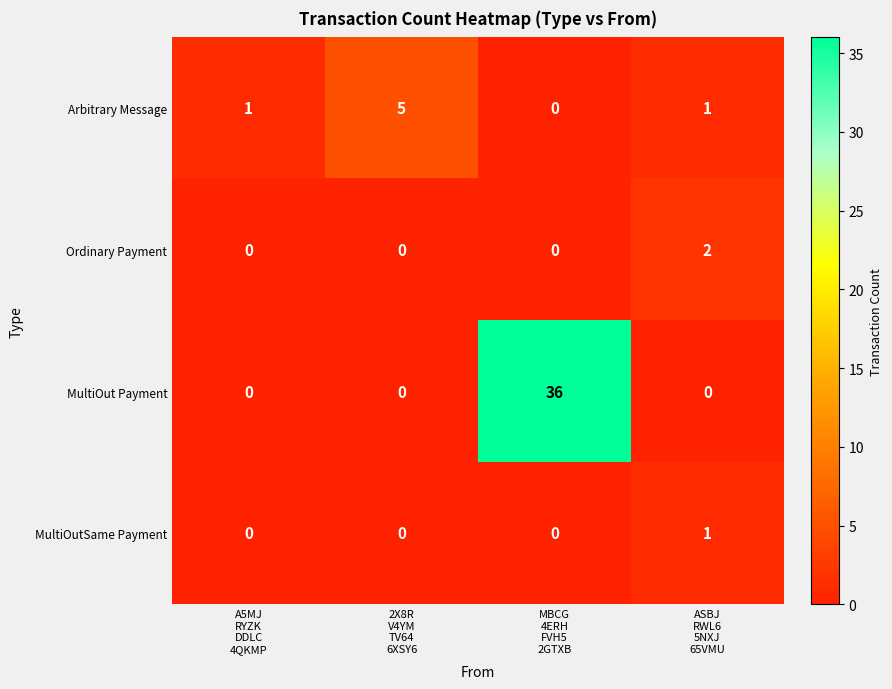

What is the sum of all MultiOut Payment values?

36